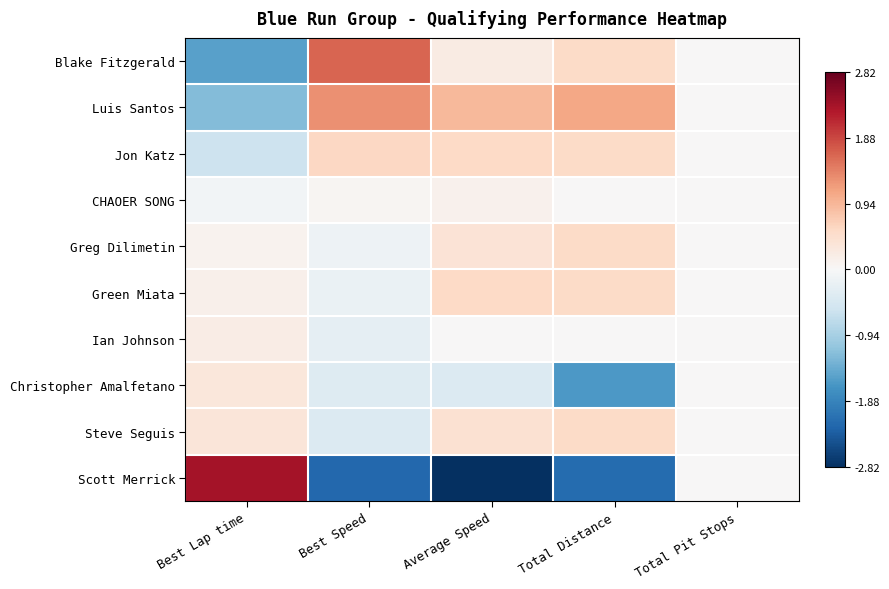

What is the smallest value displayed?

-2.8